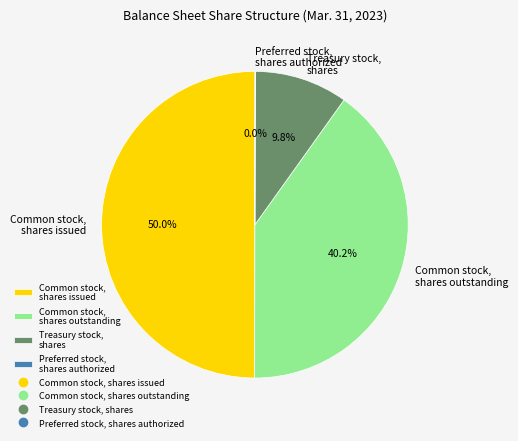

Is the sum of Common stock, shares issued and Treasury stock, shares greater than half?

Yes